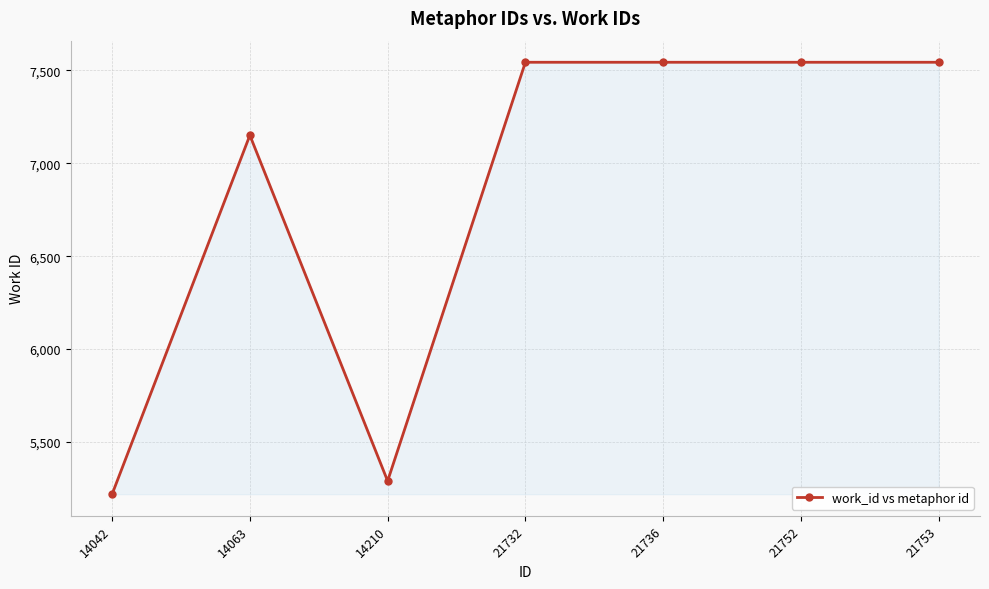

True or false: the data shows 8043 at 14210.

False